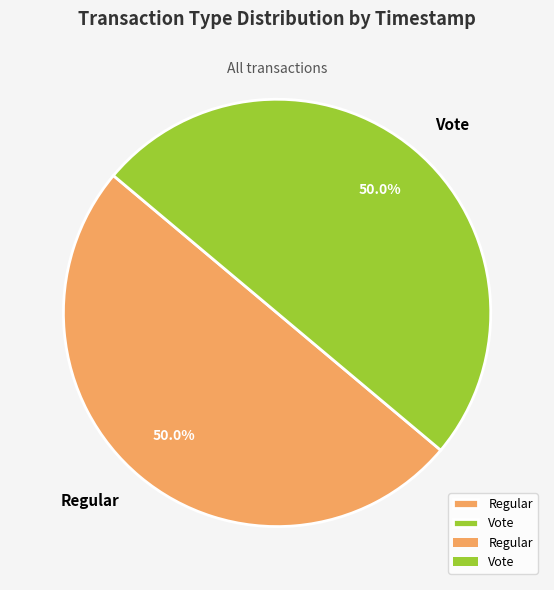

What percentage do Vote and Regular together represent?

100.0%